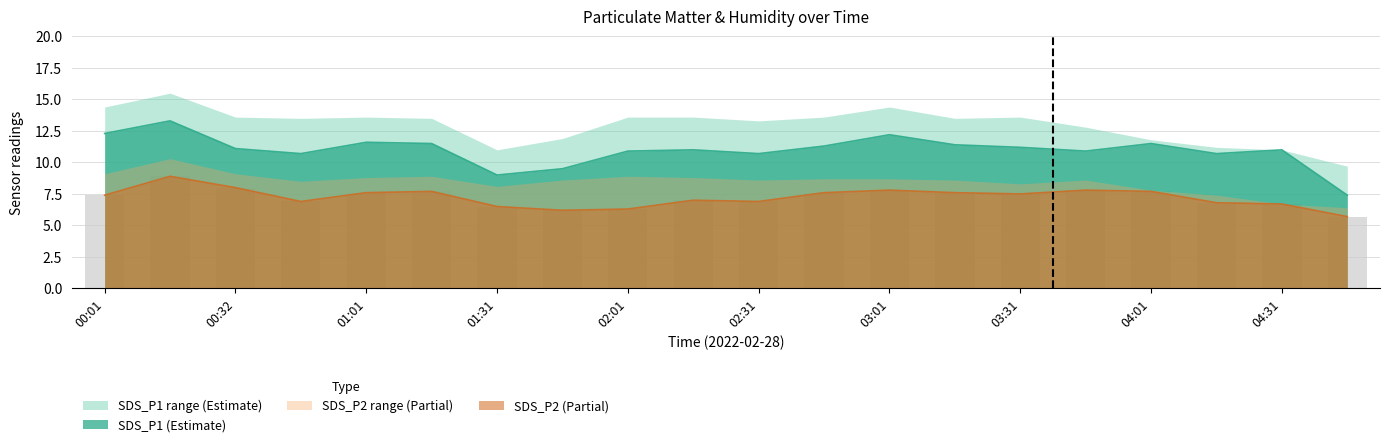

What is the label of the 8th bar from the right?

03:01